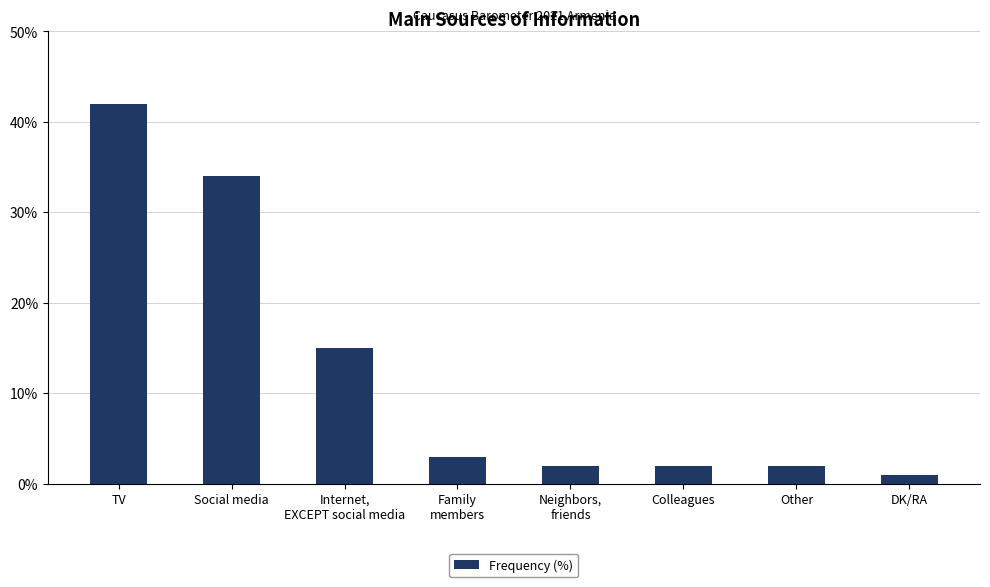

Which has a higher value, Neighbors,
friends or Family
members?

Family
members